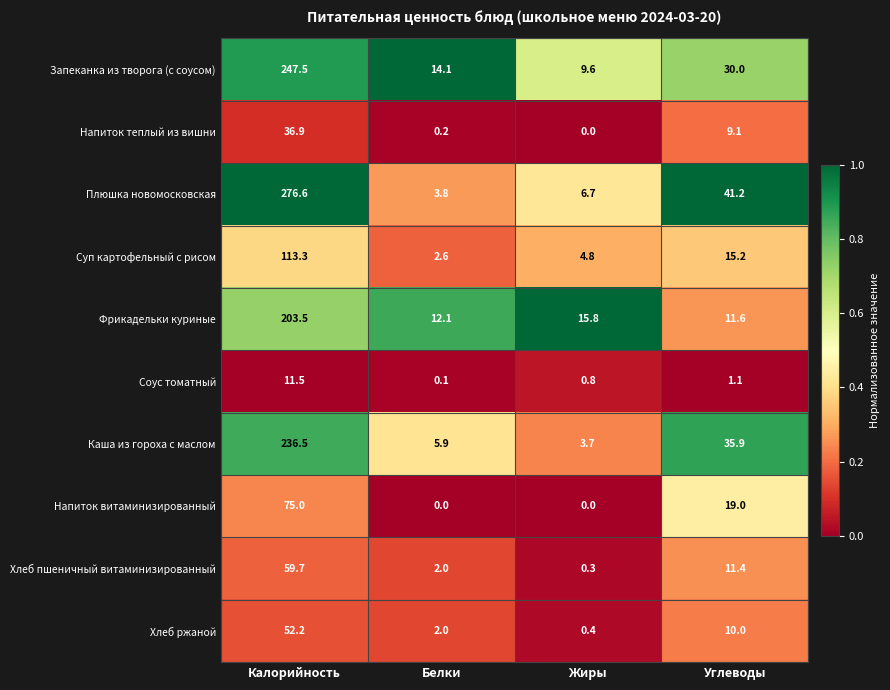

How many distinct data groups are displayed?

10